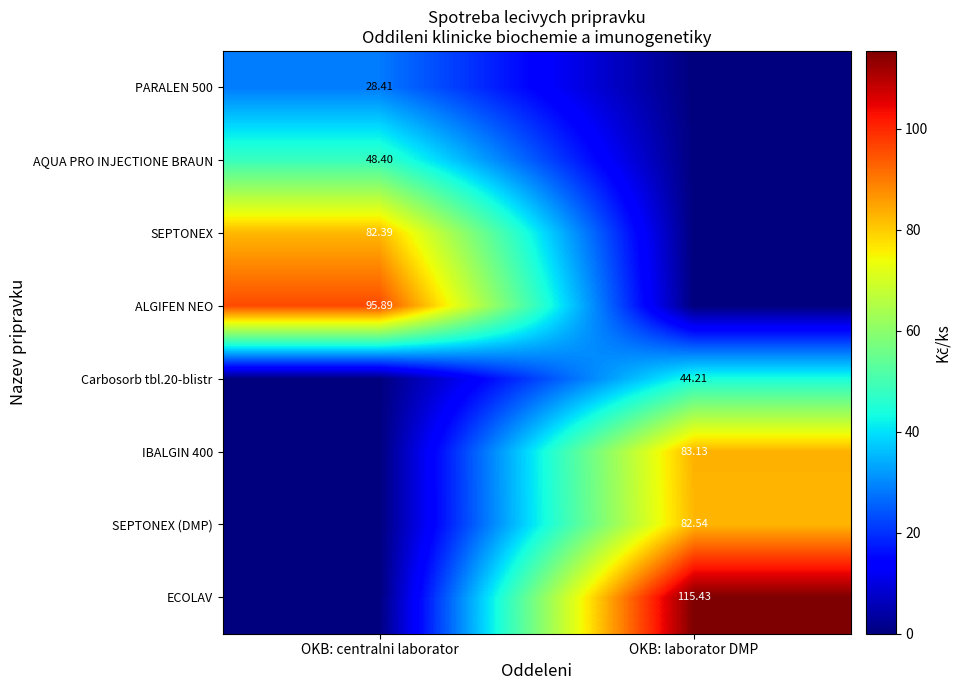

Is the value of SEPTONEX at OKB: centralni laborator greater than the value of Carbosorb tbl.20-blistr at OKB: centralni laborator?

Yes